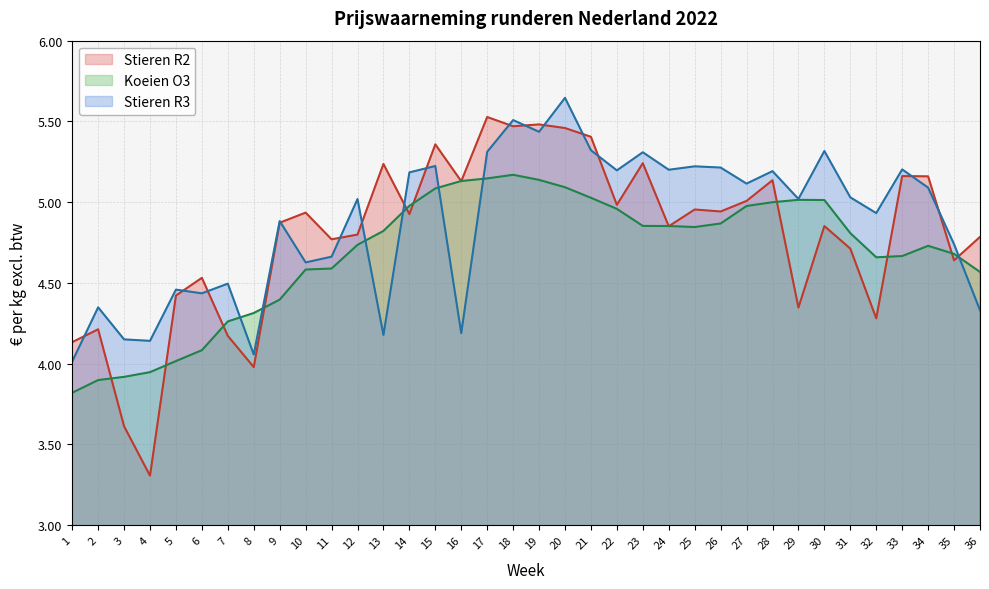

What is the sum of the Stieren R2 values at 12 and 27?

9.8